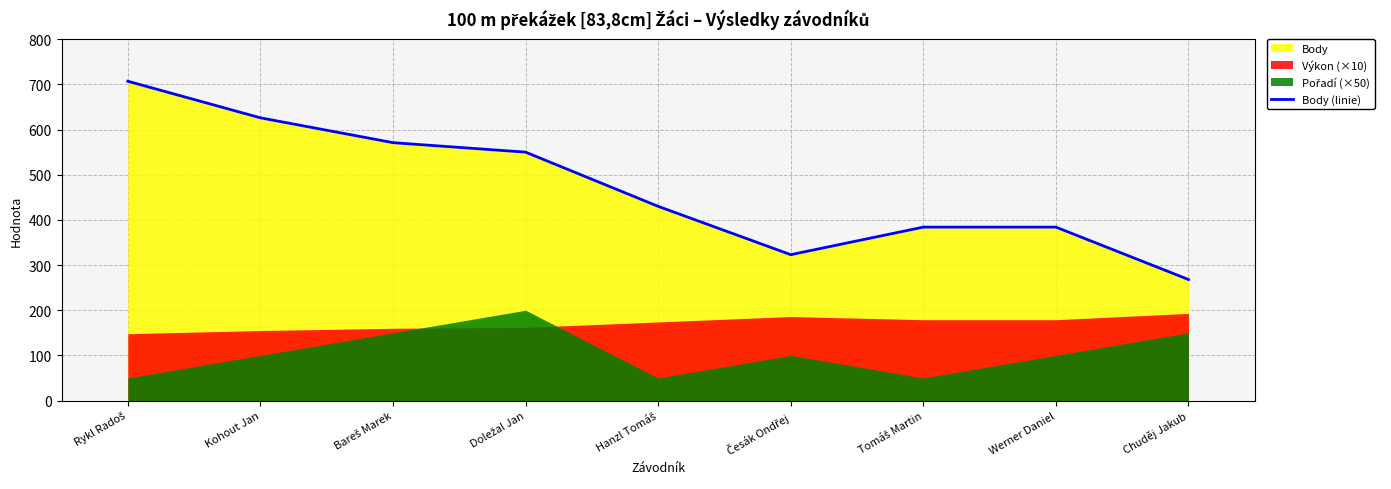

List the labels in order of value, smallest first.

Chuděj Jakub, Česák Ondřej, Tomáš Martin, Werner Daniel, Hanzl Tomáš, Doležal Jan, Bareš Marek, Kohout Jan, Rykl Radoš